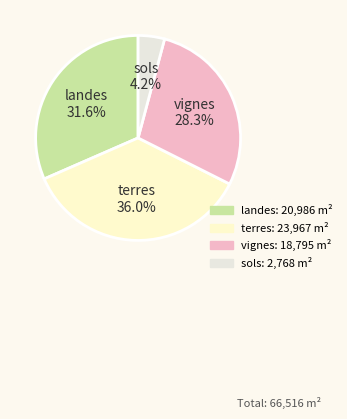

Which slice is the smallest?

sols(1)